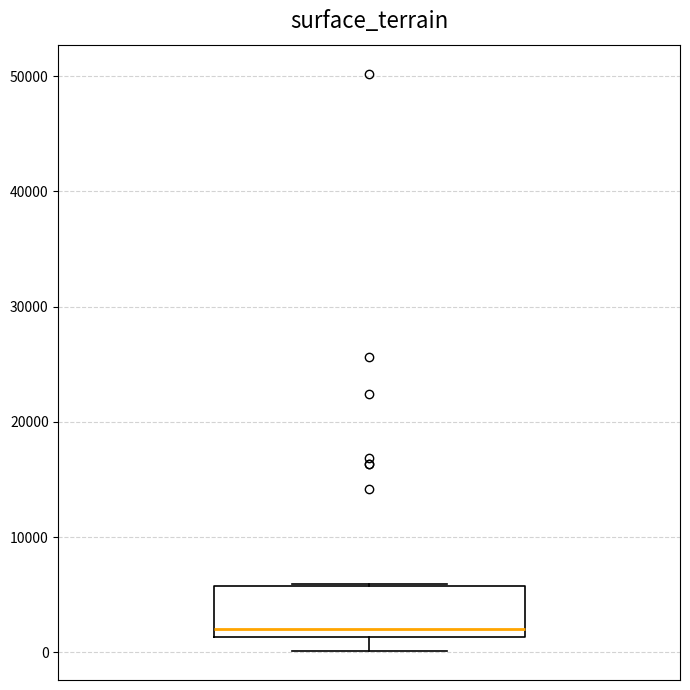

Read this box plot against the y-axis: the position of the median line, the range covered by the box, and the ends of both whiskers. The values are not printed on the chart, so give them approximately, as read against the axis.

median 2000, box 1000 to 6000, whiskers 0 to 6000